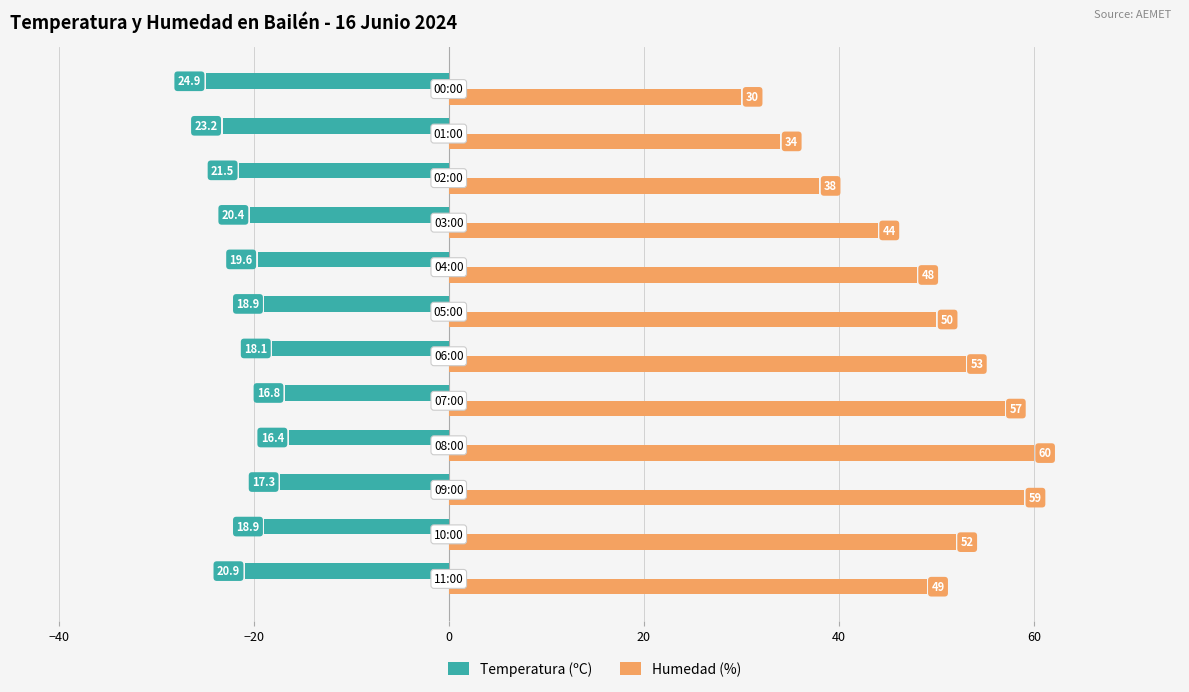

What is the greatest value displayed?

60.0